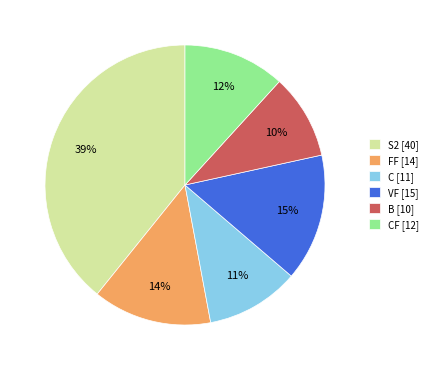

How many segments does this pie chart have?

6